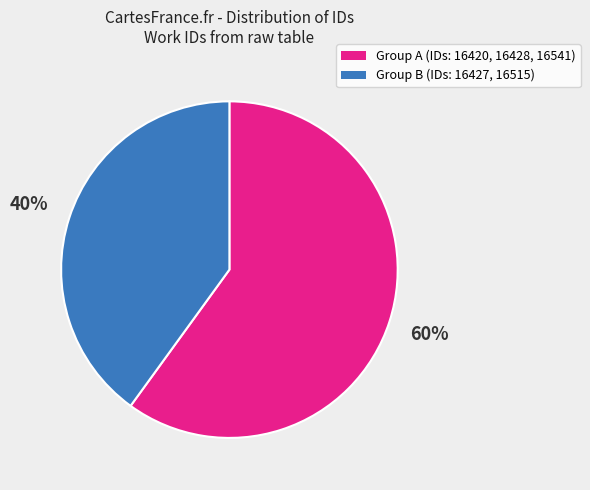

Is there a majority slice in this chart?

Yes